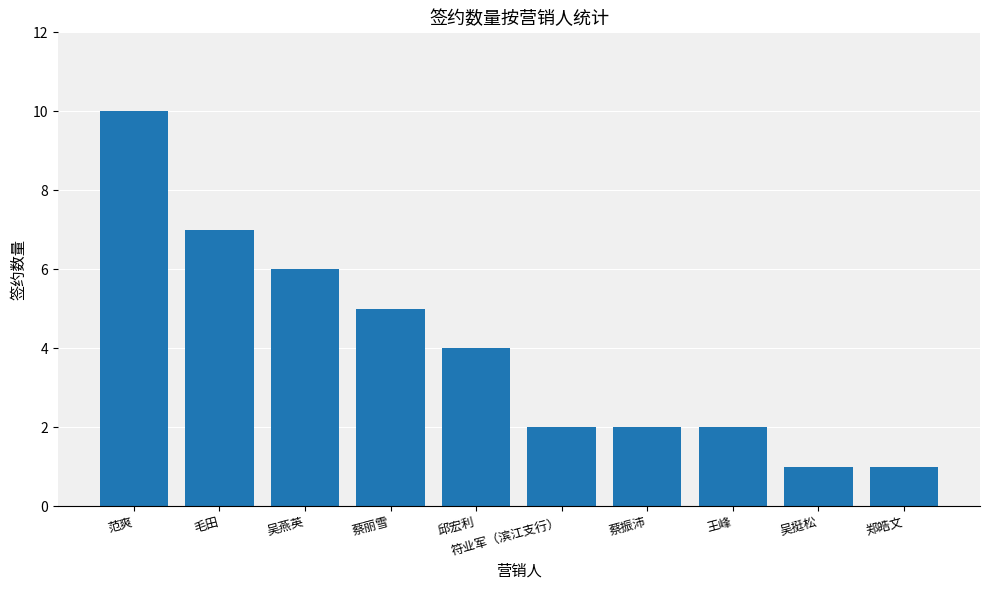

Reading right to left, transcribe all the data shown in this chart.

郑皓文=1	吴挺松=1	王峰=2	蔡振沛=2	符业军（滨江支行）=2	邱宏利=4	蔡丽雪=5	吴燕英=6	毛田=7	范爽=10